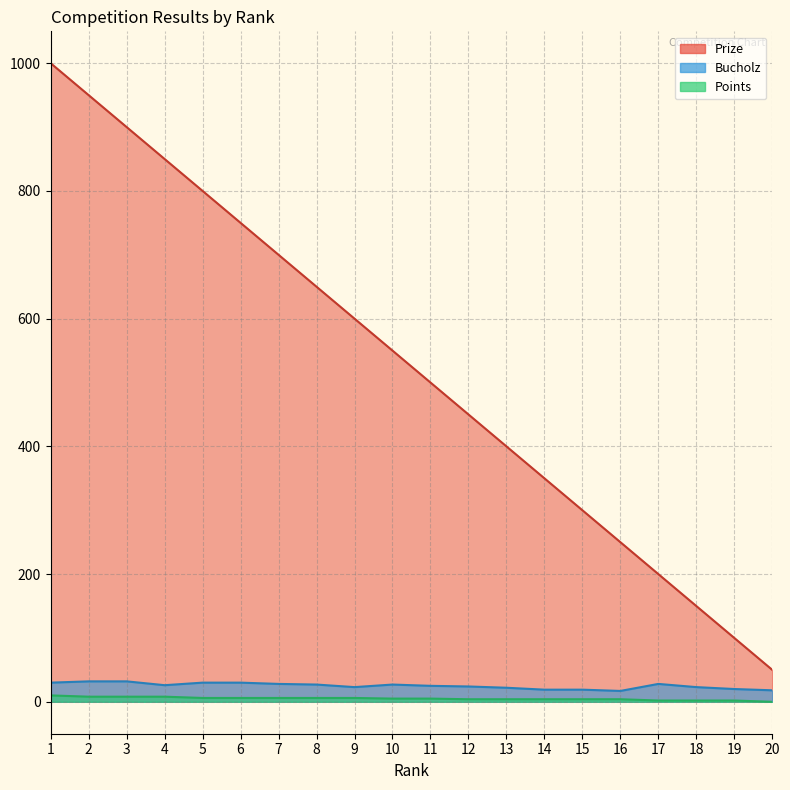

What is the difference between the second highest and minimum values in the Prize series?

900